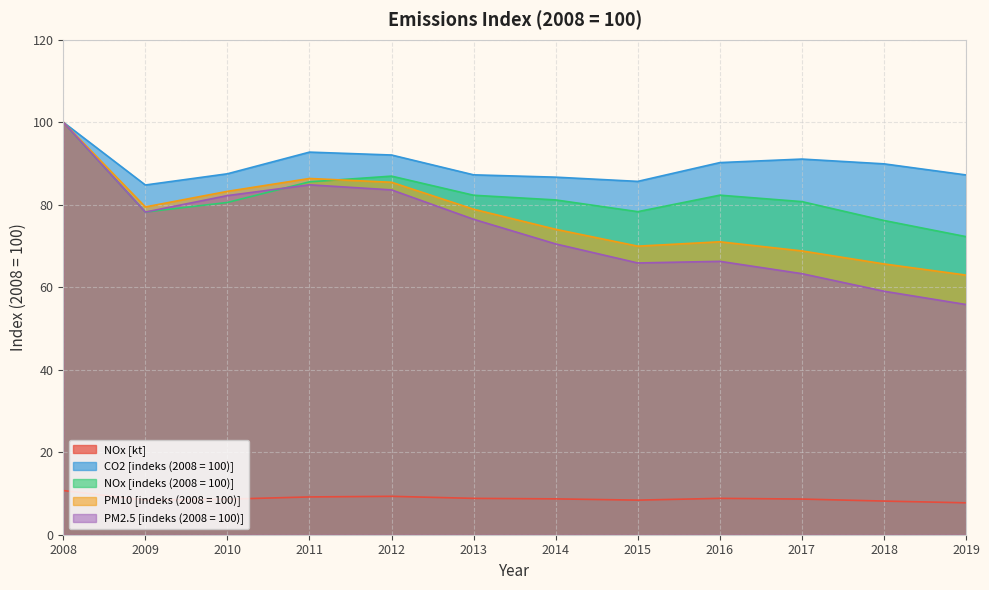

The value of PM2.5 [indeks (2008 = 100)] at 2009 is 78.2. True or false?

True